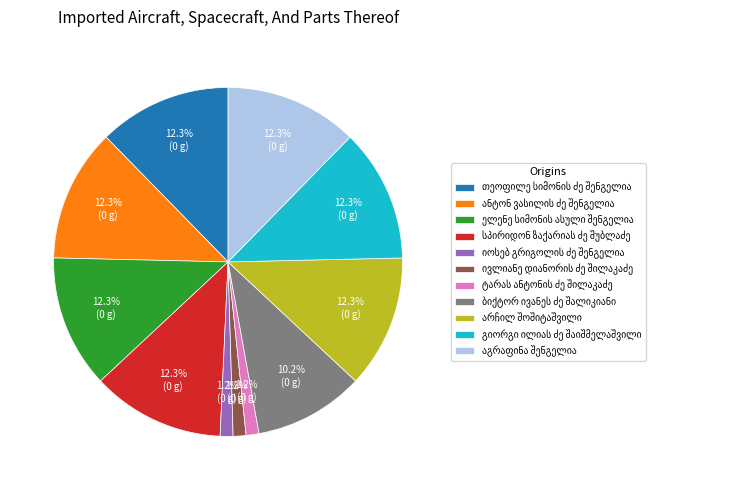

Is there any slice that represents more than half of the pie?

No